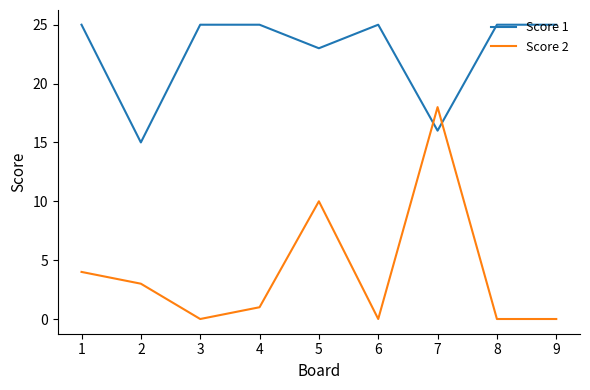

At how many categories does at least one series exceed 9?

9